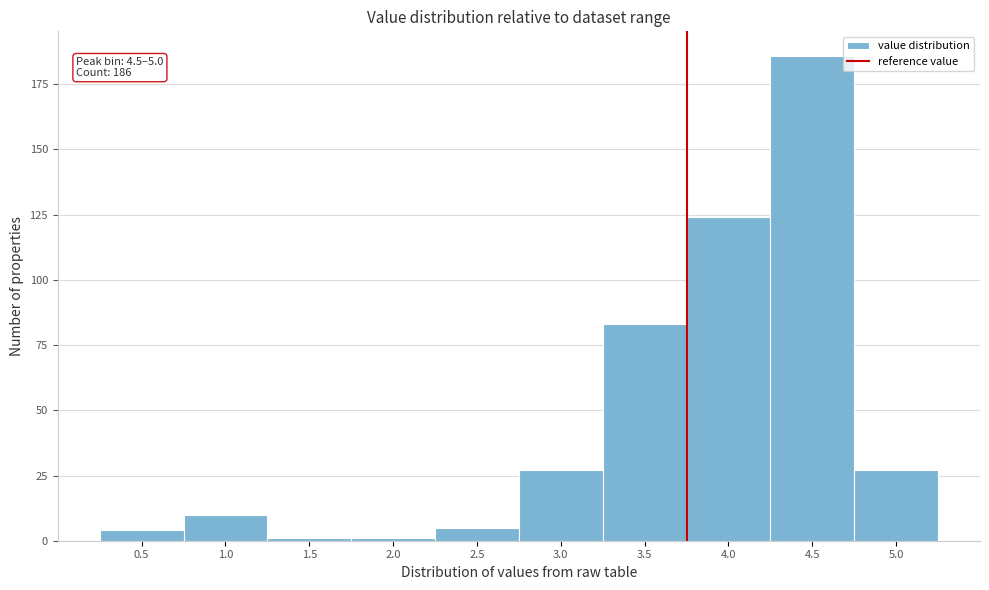

Reading left to right, extract all data points from this chart.

4	10	1	1	5	27	83	124	186	27